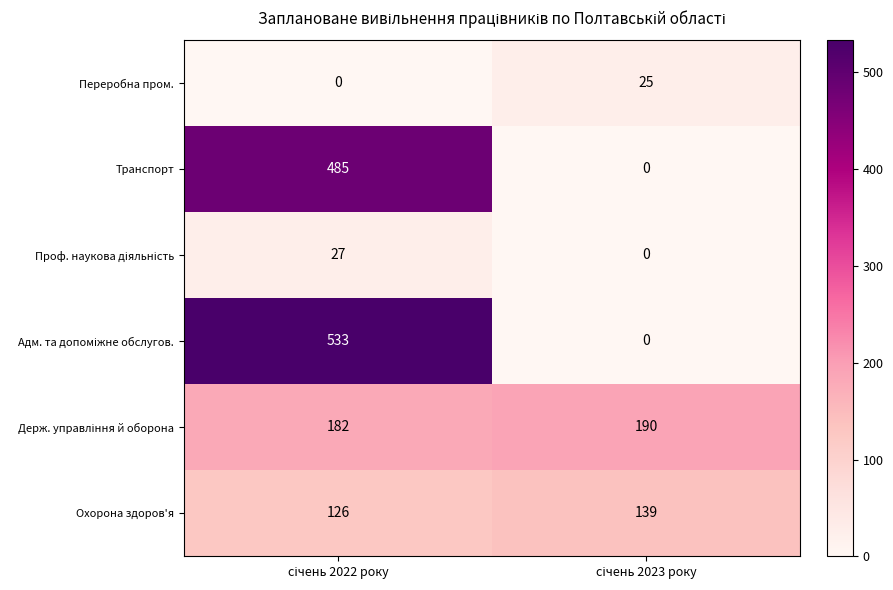

What is the difference between the maximum and minimum values in the Охорона здоров'я series?

13